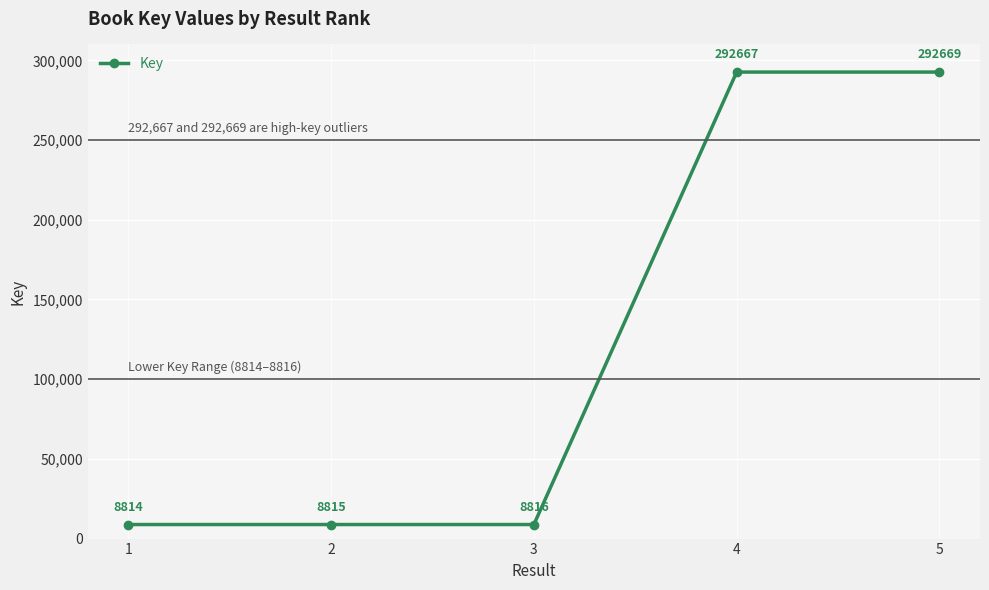

Is it true that the value at 5 is 292669?

True